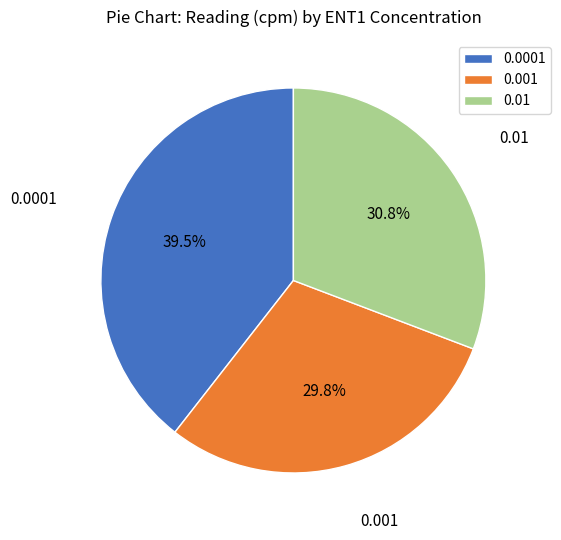

To the nearest percent, what portion does 0.001 represent?

30%